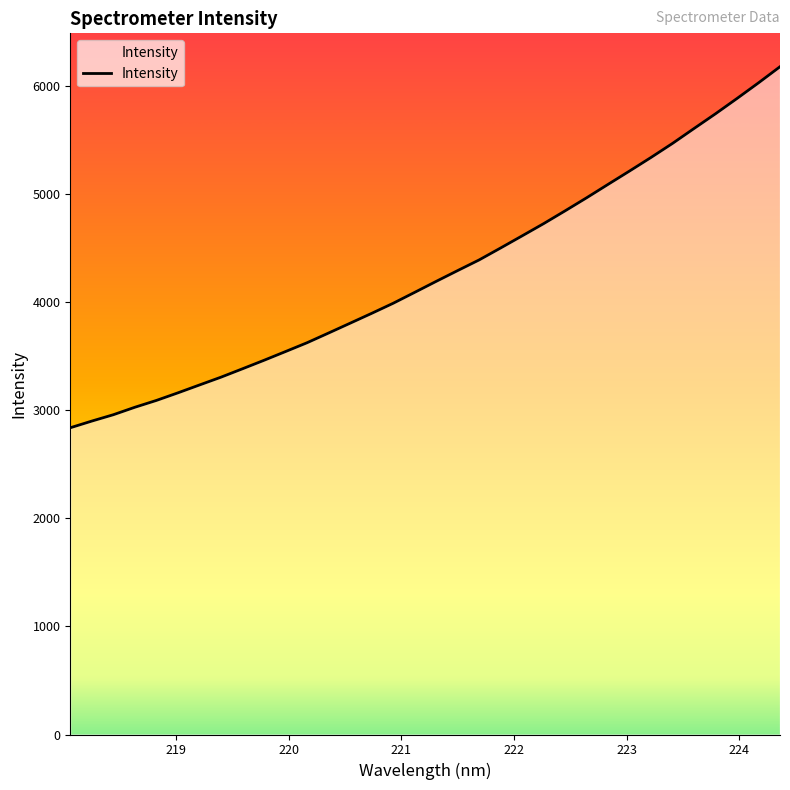

What is the minimum value shown in the chart?

2837.0